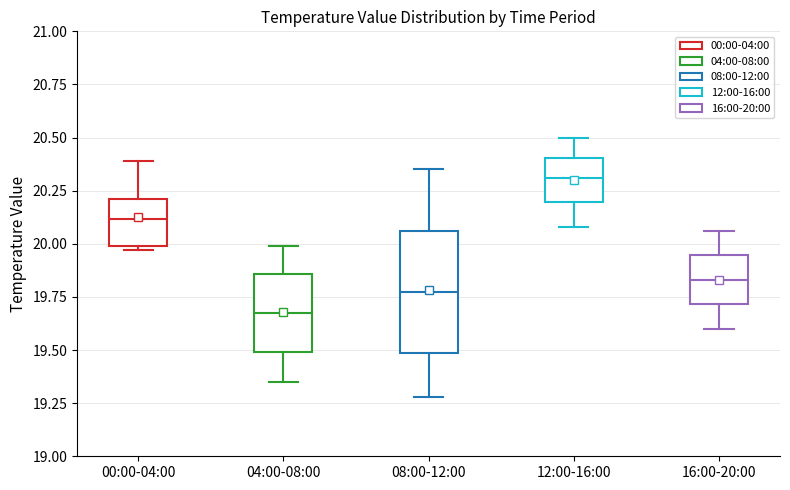

Which box has the highest median line?

12:00-16:00